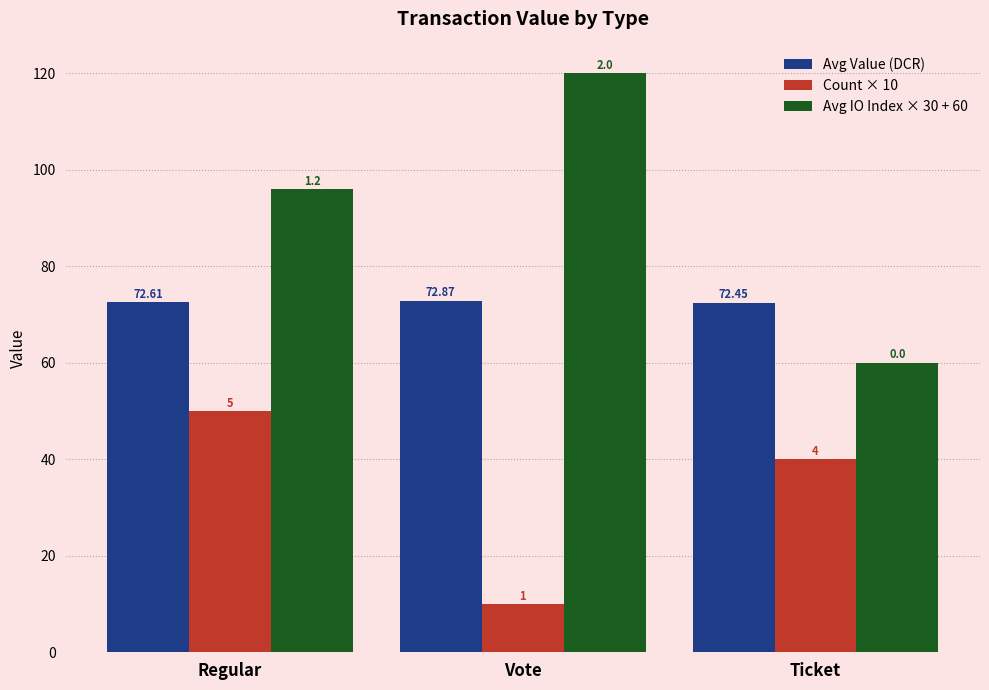

Does the chart contain stacked bars?

No